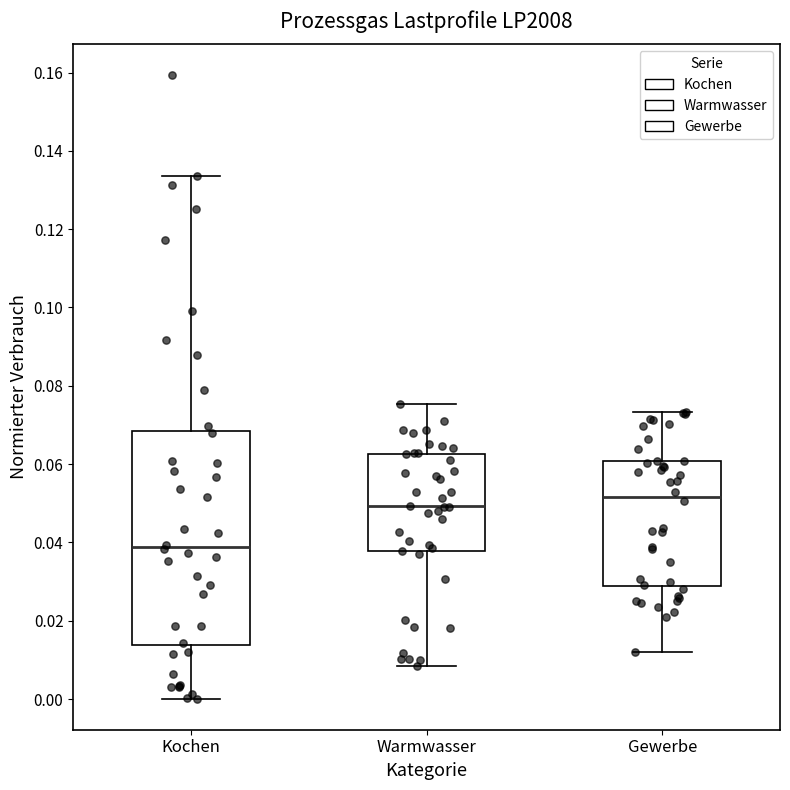

Which box has the lowest median line?

Kochen